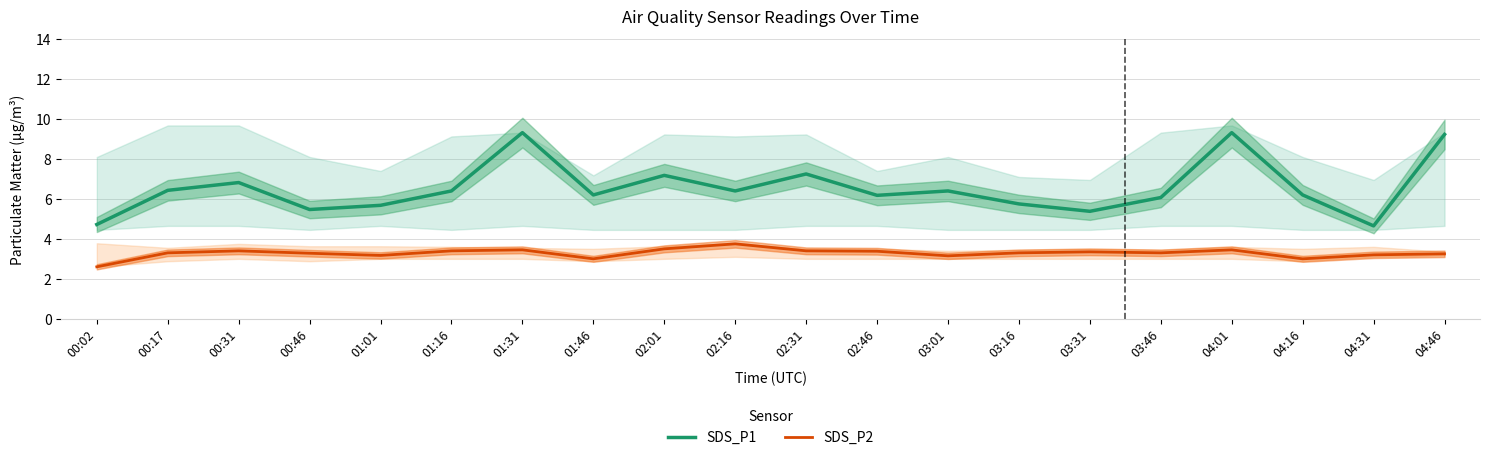

What is the difference between the maximum and second lowest values in the SDS_P2 series?

0.8